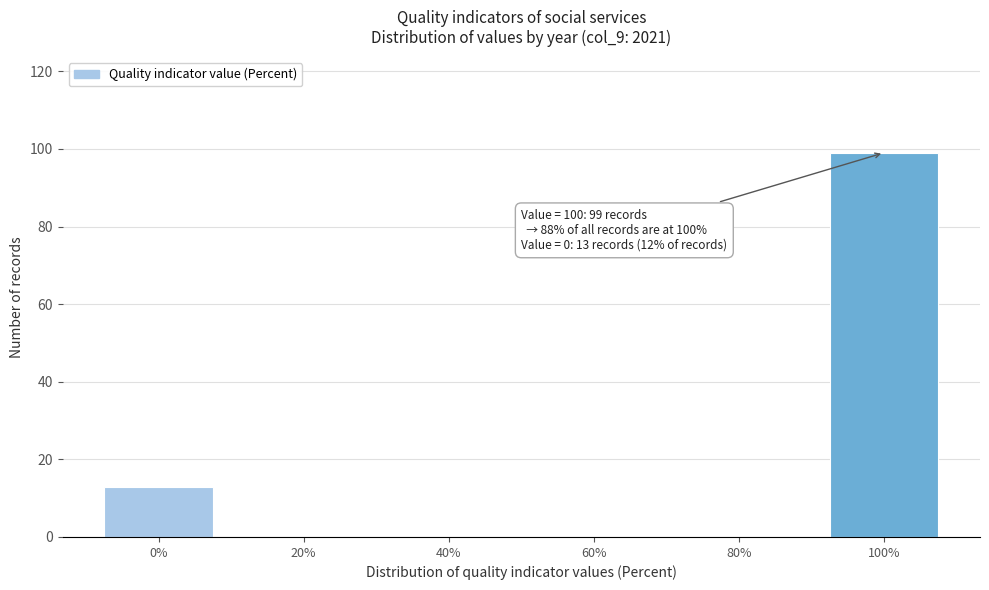

Reading left to right, extract all data points from this chart.

0%=13	20%=0	40%=0	60%=0	80%=0	100%=99